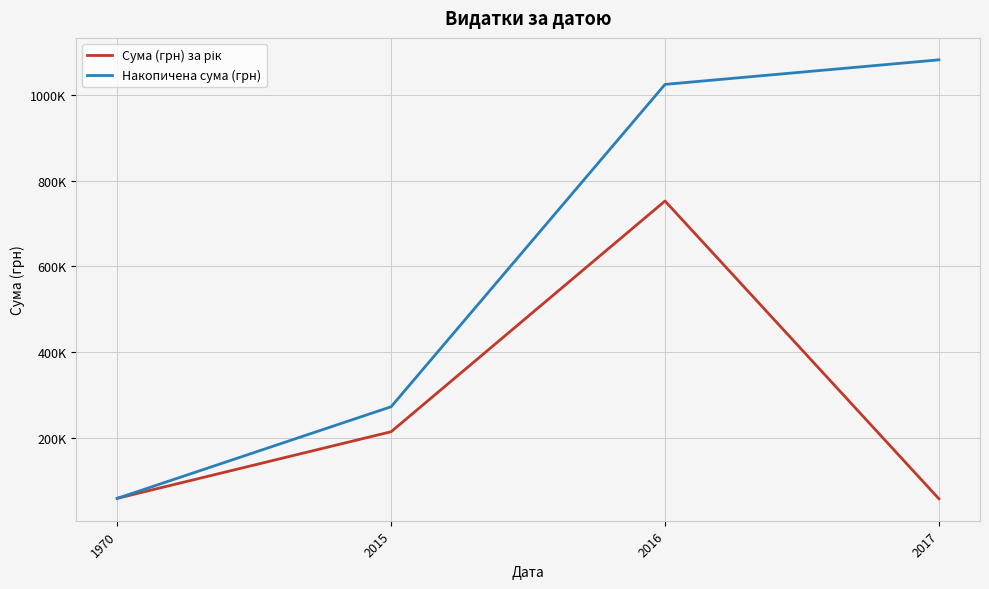

Where is the first local maximum for Сума (грн) за рік?

2016